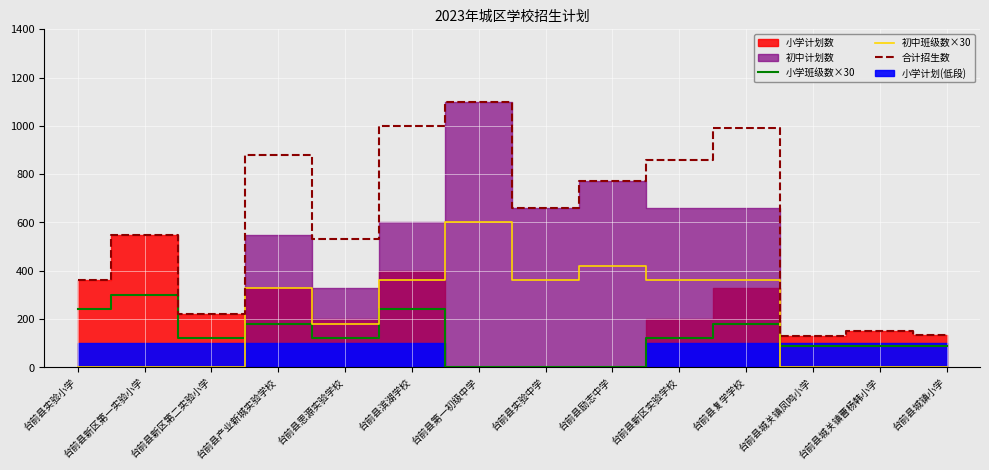

Is the value of 合计招生数 at 台前县励志中学 greater than the value of 初中班级数×30 at 台前县励志中学?

Yes